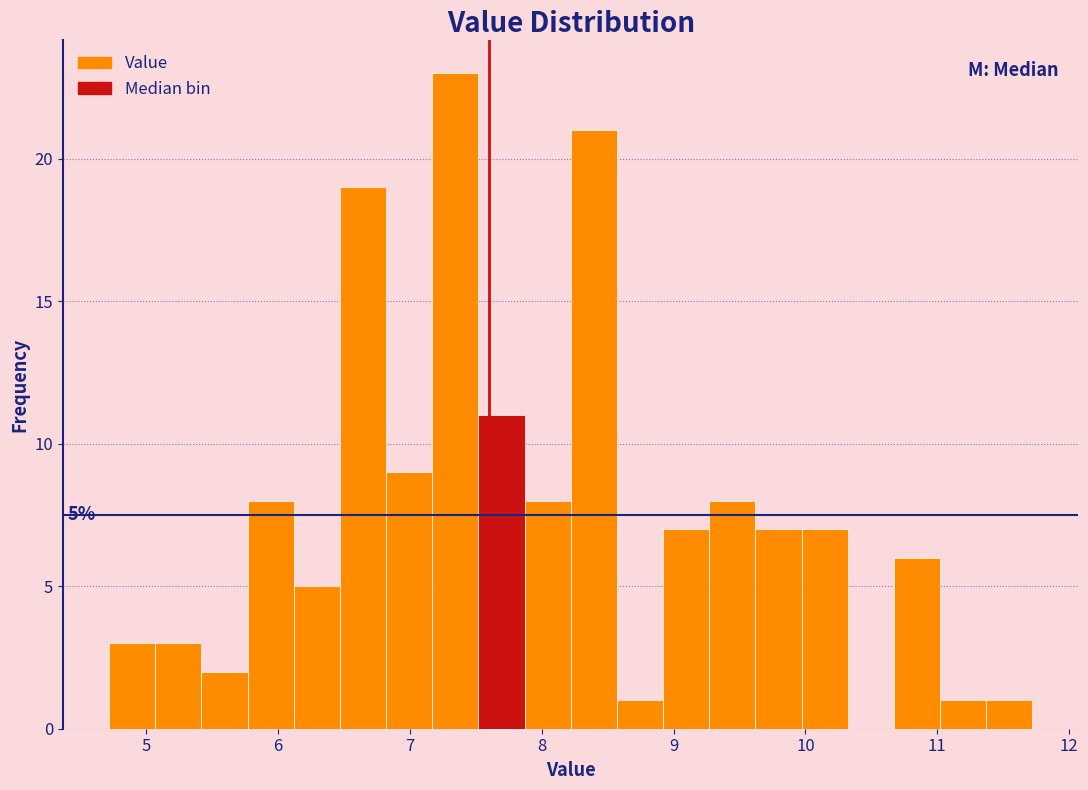

Around what value on the x-axis is the tallest bar? Give the approximate position of its centre, as read against the axis.

7.3